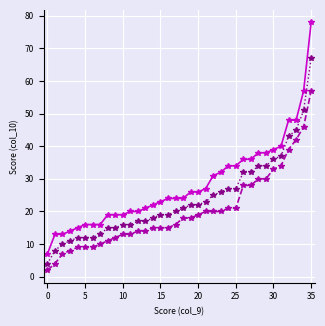

Which category has the highest value across all series?

35